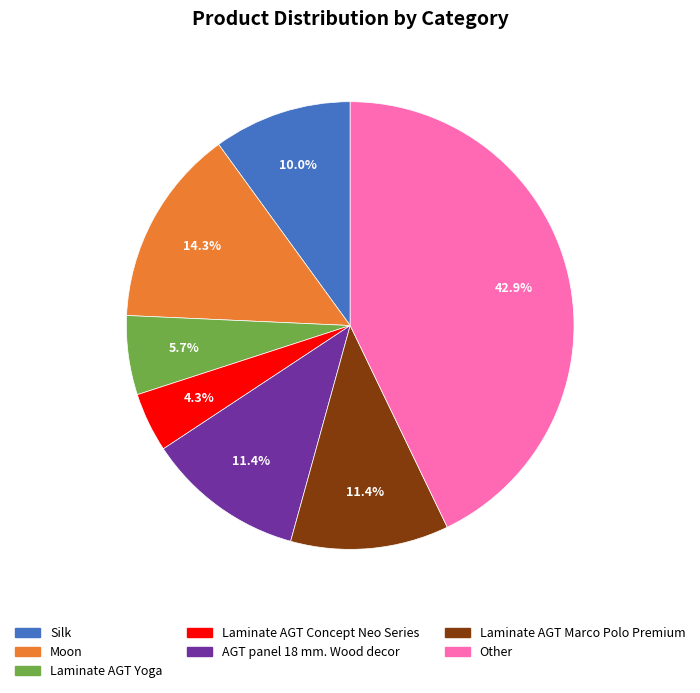

To the nearest percent, what is the average slice percentage?

14%